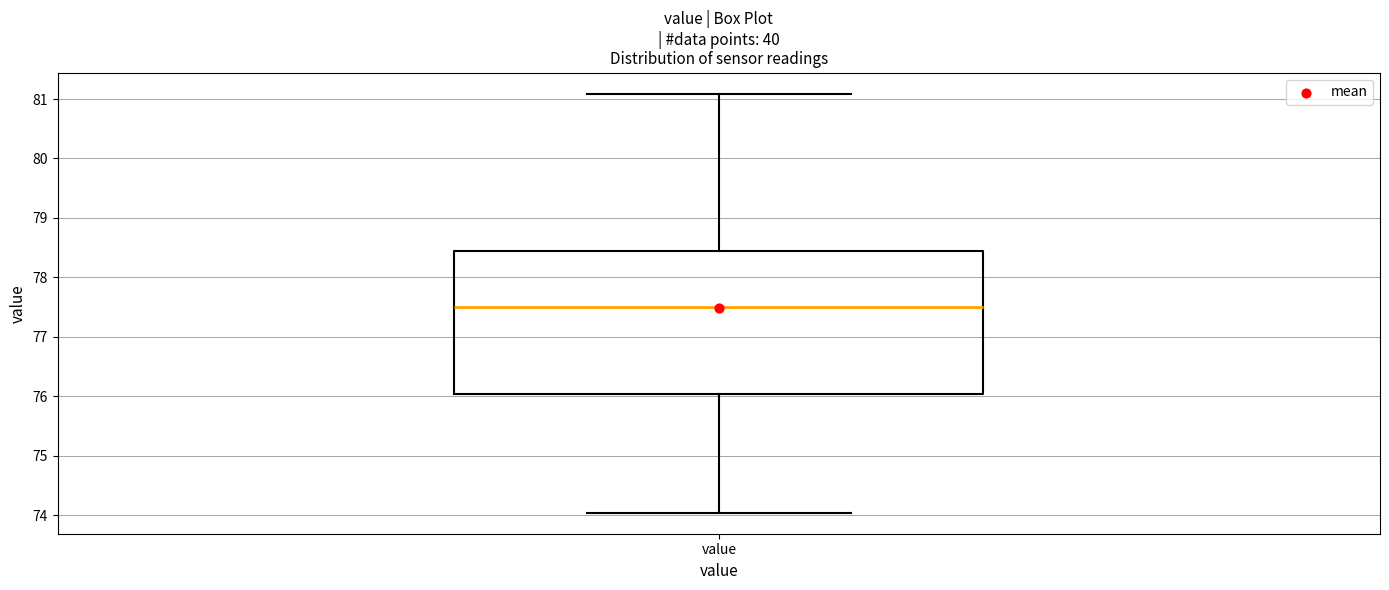

Where does the upper whisker of the box for value end on the y-axis? The values are not printed on the chart, so give them approximately, as read against the axis.

81.1